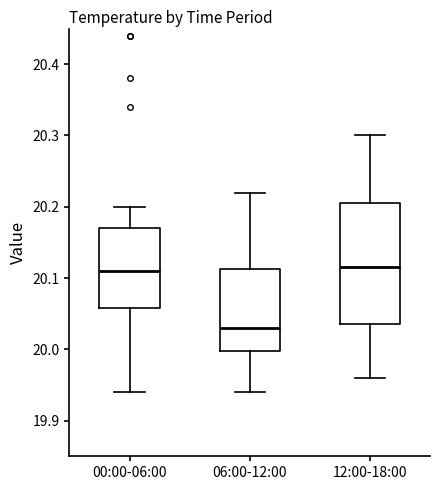

Which box has the lowest median line?

06:00-12:00